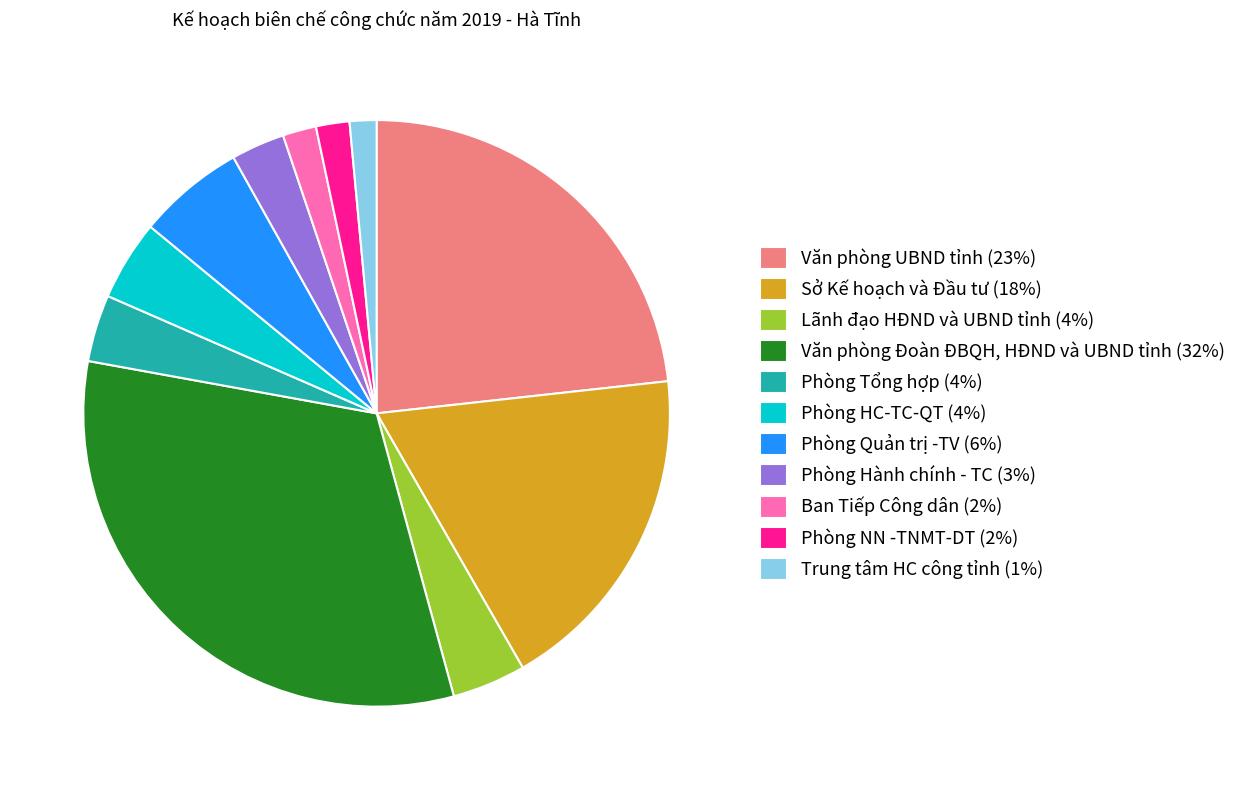

How many segments does this pie chart have?

11